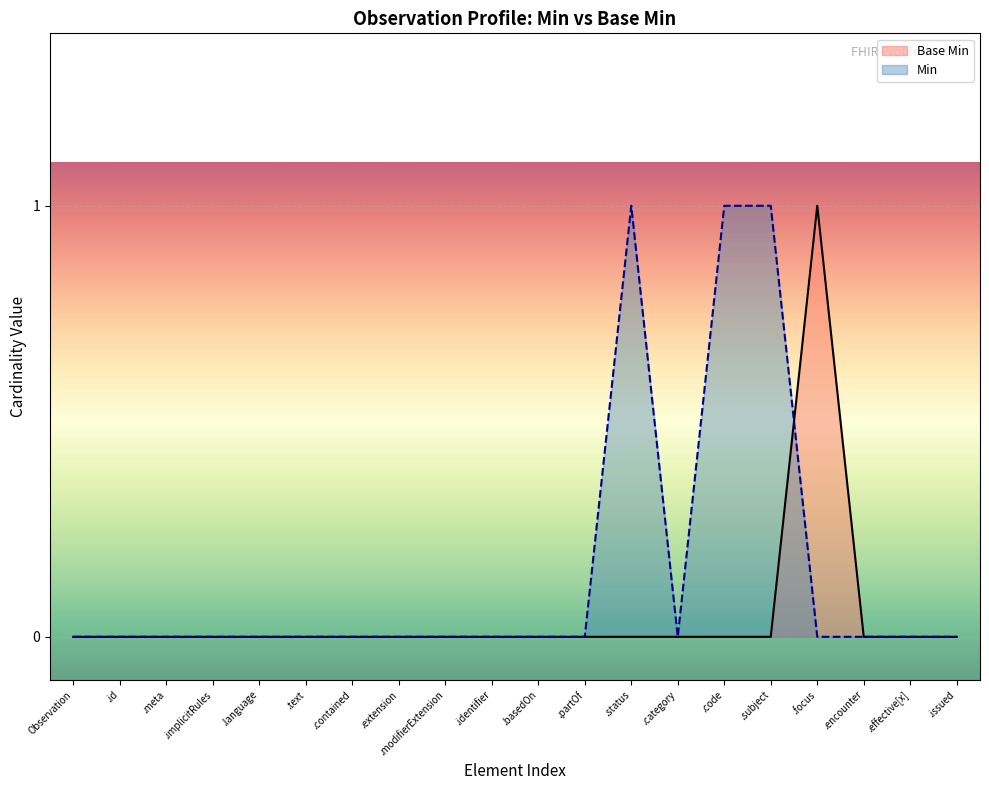

How many data points does each series have?

20